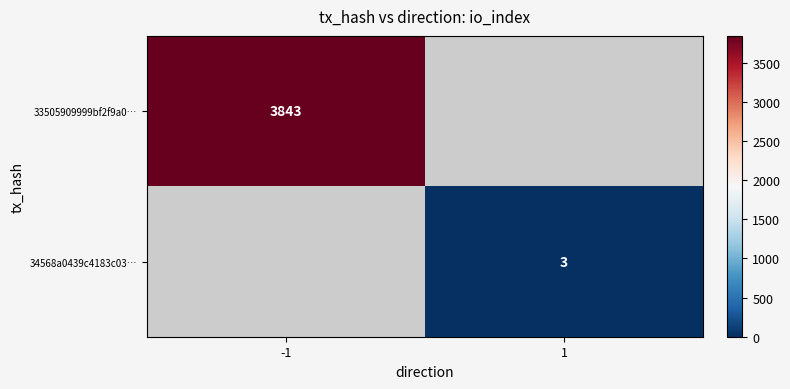

True or false: 33505909999bf2f9a0… has a value of 3843 at -1.

True